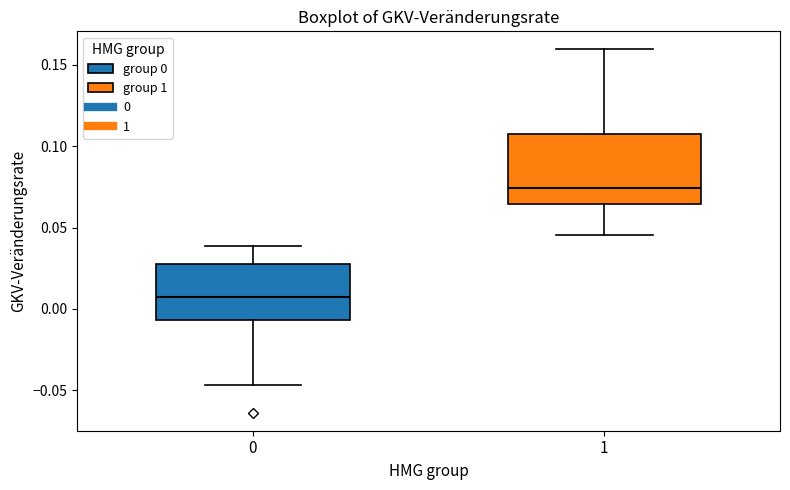

Which box is the tallest, from its lower edge to its upper edge?

1